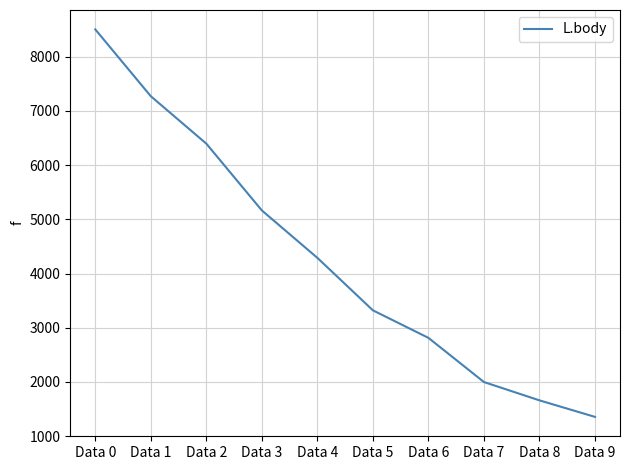

What is the difference between the values at Data 0 and Data 3?

3340